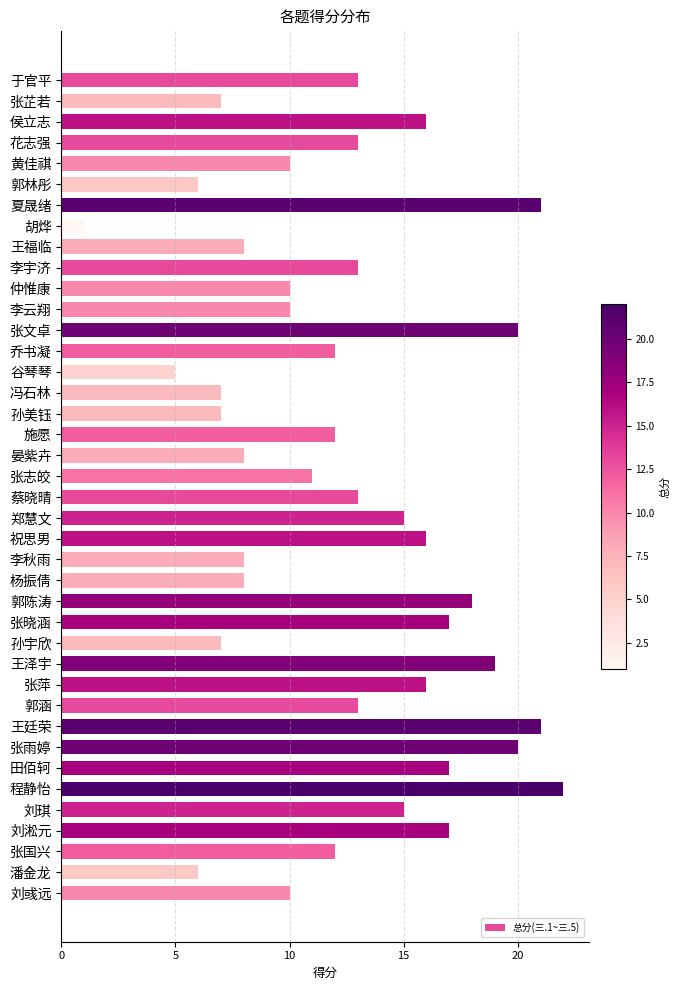

What is the greatest value displayed?

22